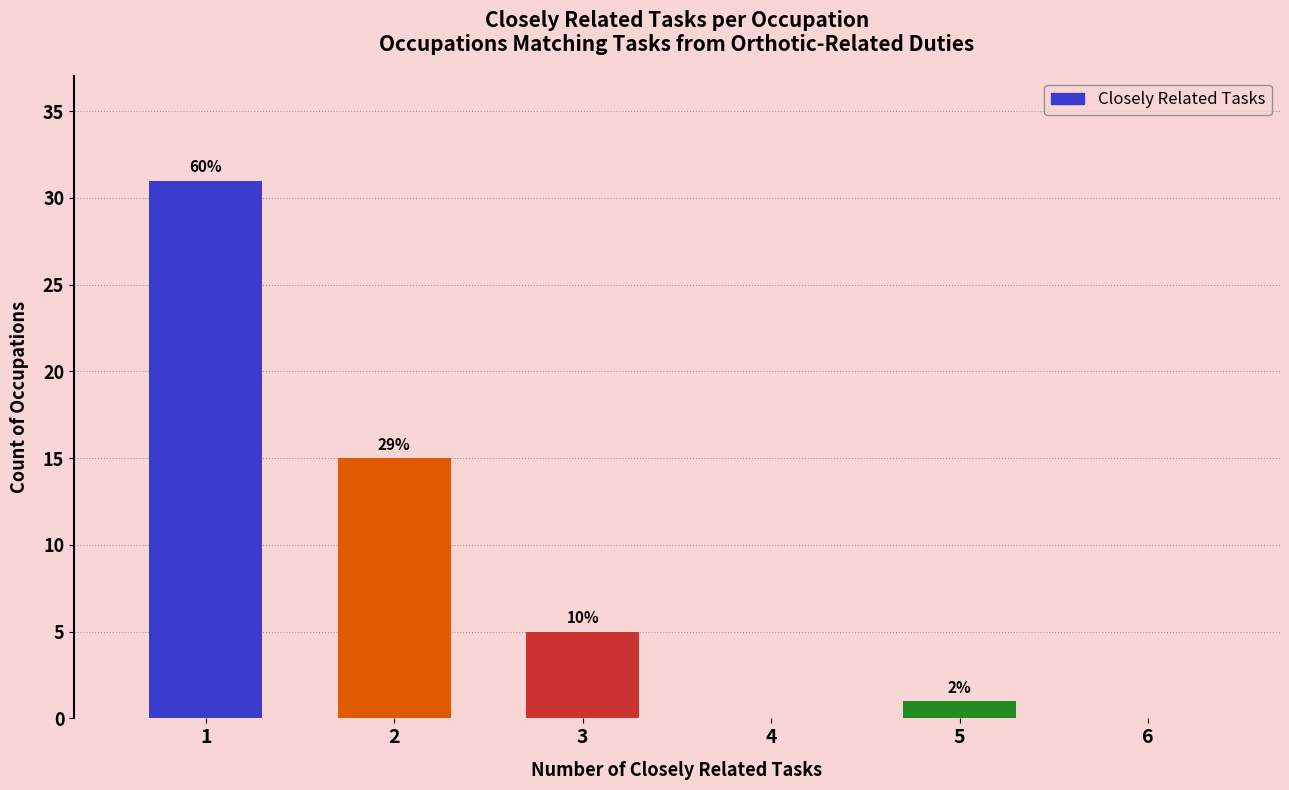

Are the bars horizontal?

No